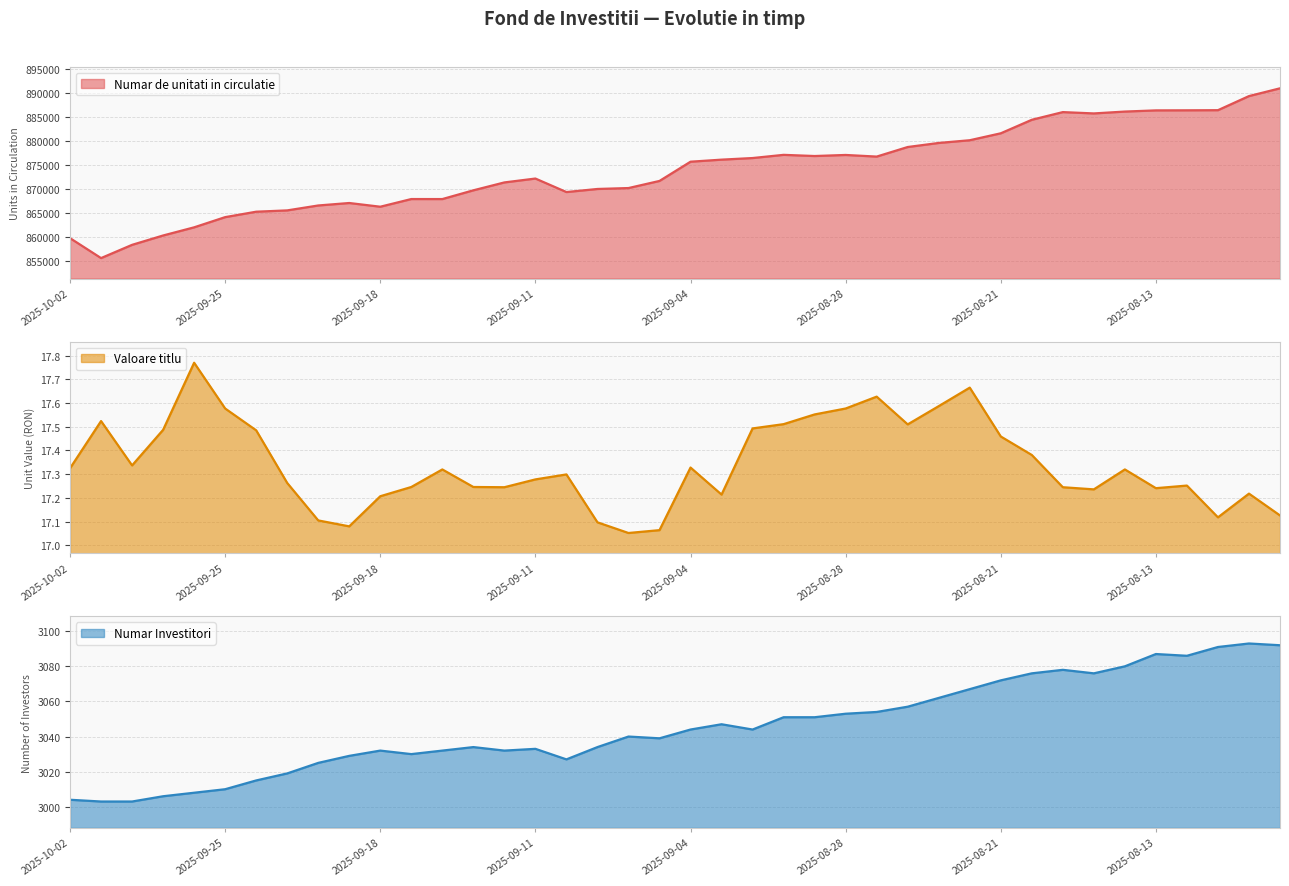

How many interior local peaks (higher than both neighbors) does the data have?

6